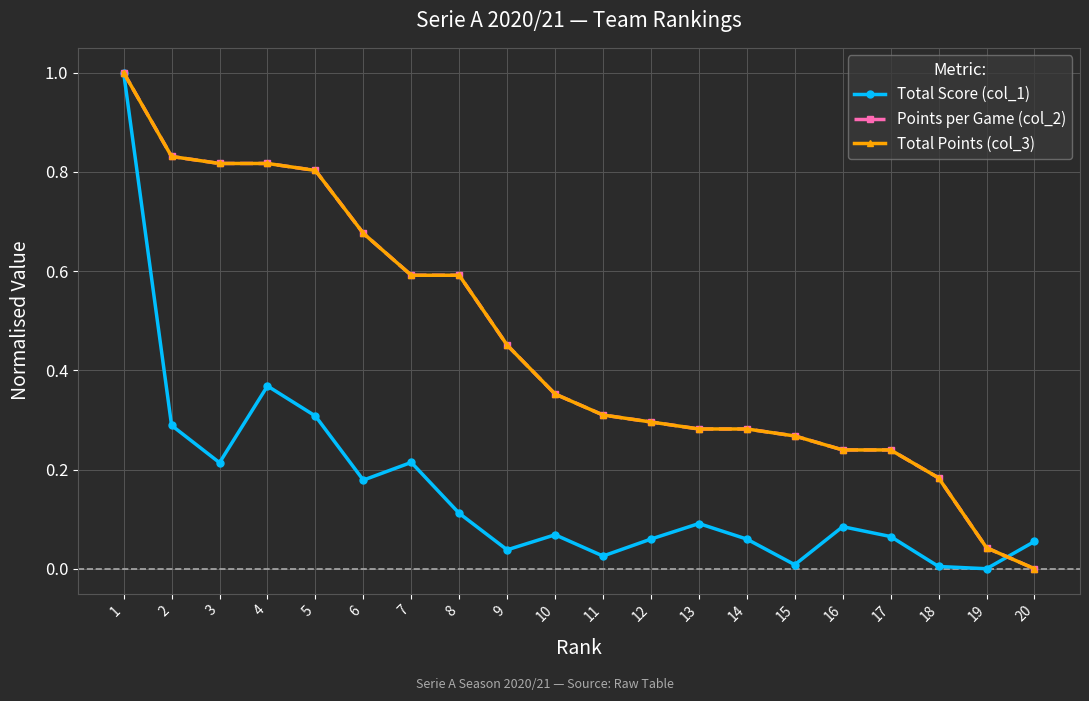

Does the chart have visible grid lines?

Yes